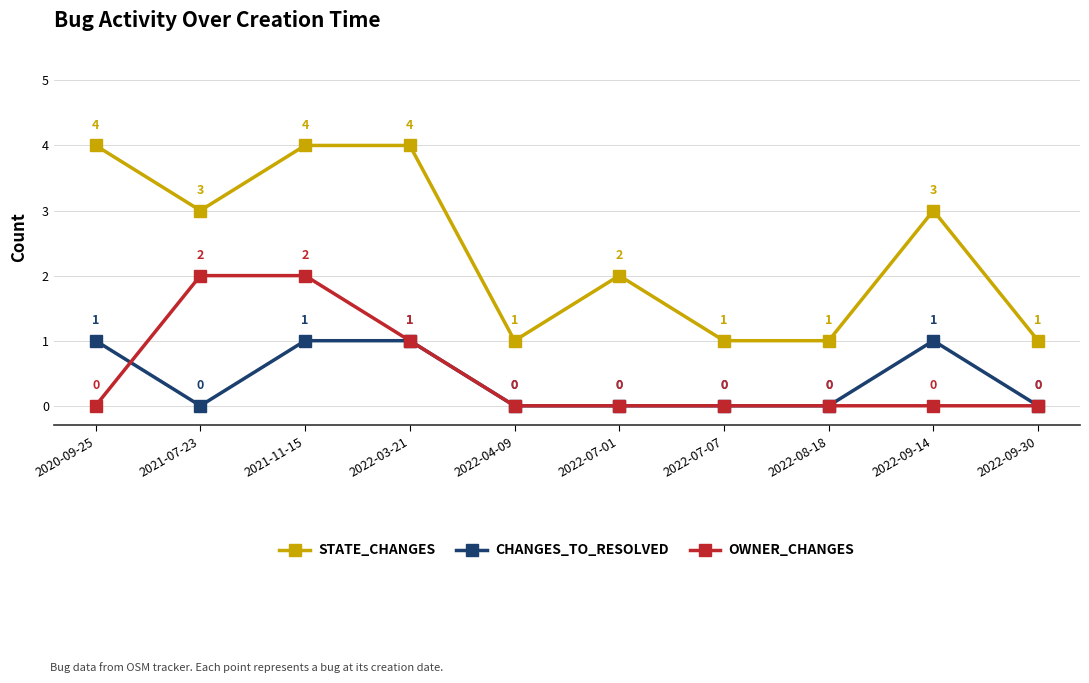

List the series in order of their peak value, highest first.

STATE_CHANGES, OWNER_CHANGES, CHANGES_TO_RESOLVED